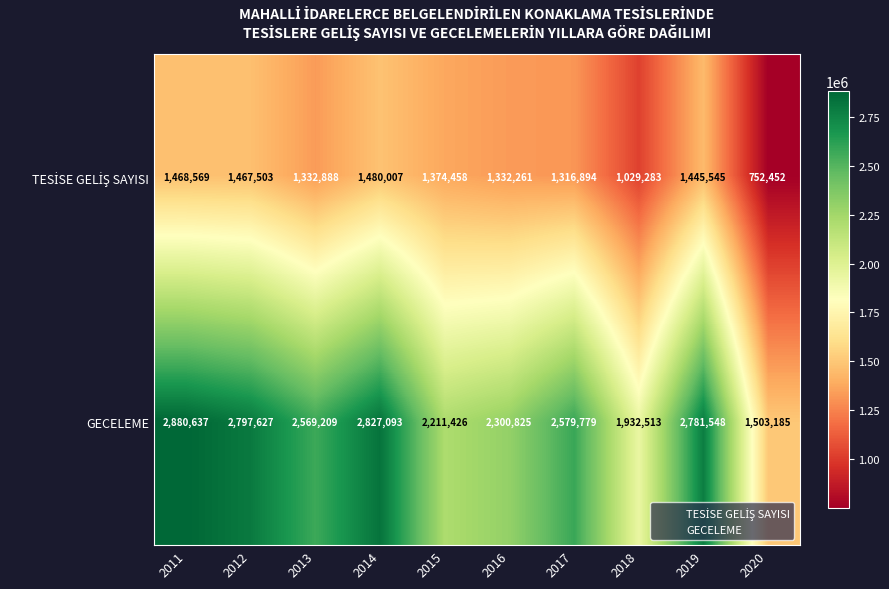

The GECELEME series shows 1503185 at 2020. True or false?

True